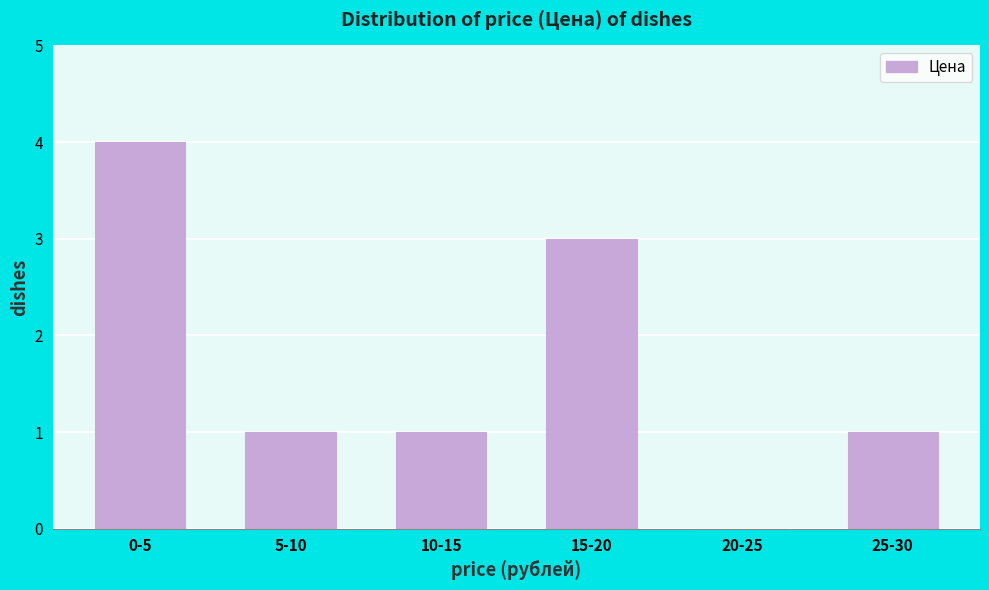

Reading left to right, extract all data points from this chart.

0-5=4	5-10=1	10-15=1	15-20=3	20-25=0	25-30=1